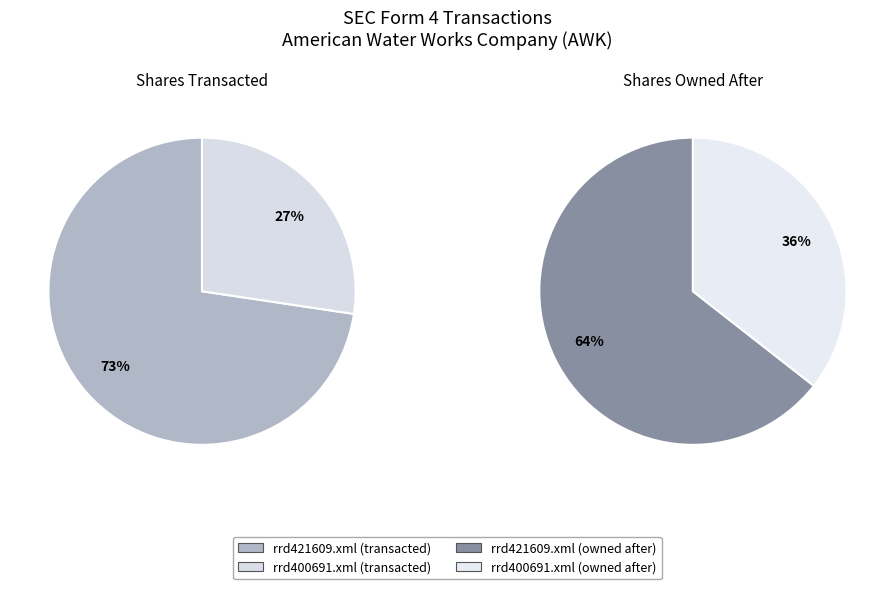

Is rrd421609.xml the majority of the pie?

Yes